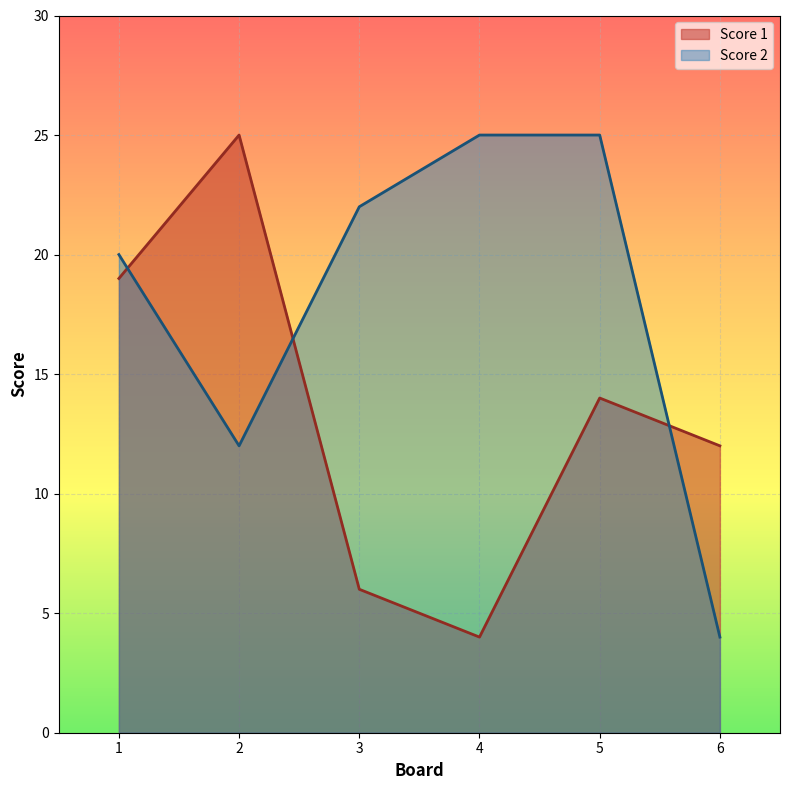

Read the Score 2 value at 4, to the nearest 10.

20